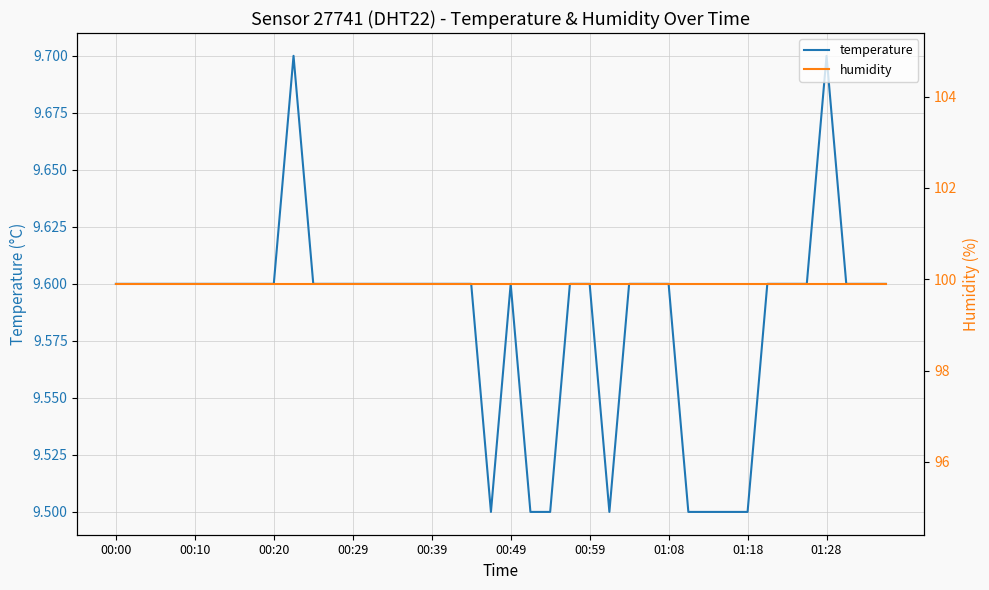

Is it true that temperature equals 16.4 at 00:10?

False